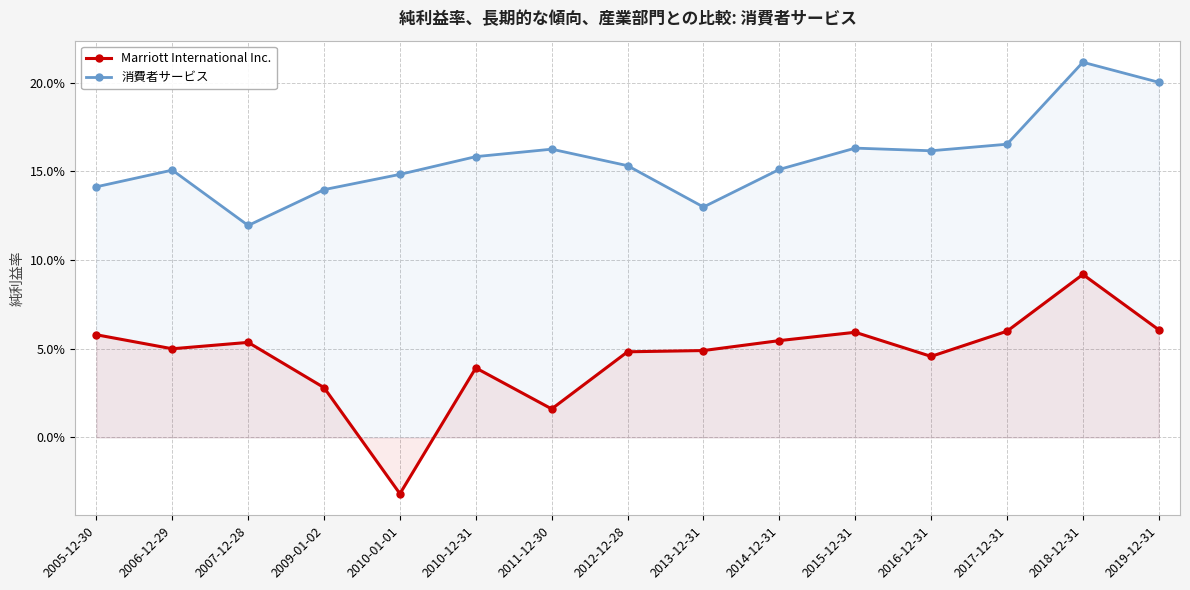

What is the difference between the maximum and second lowest values in the 消費者サービス series?

0.1